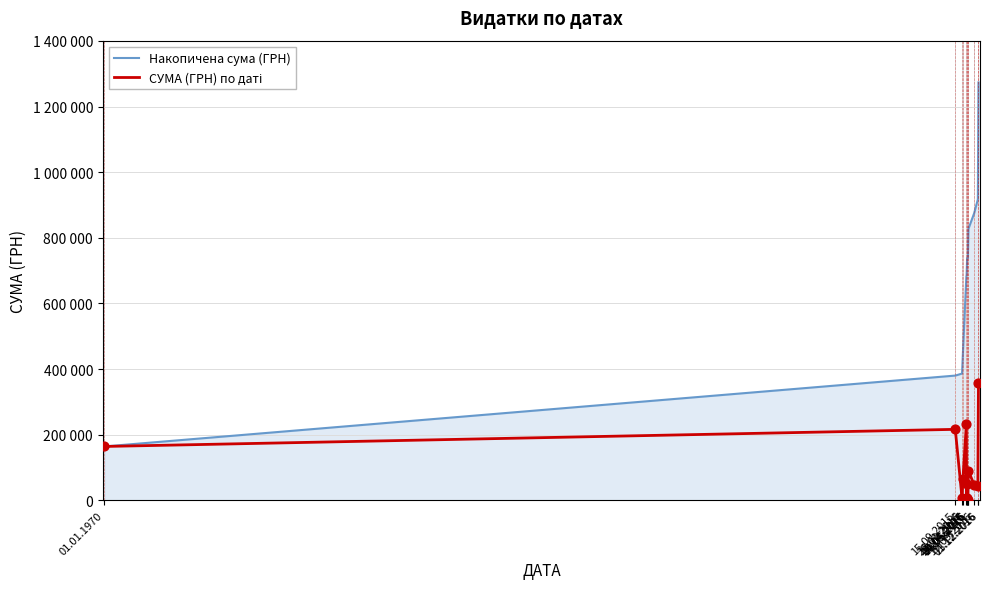

Which series has the largest total across all categories?

Накопичена сума (ГРН)